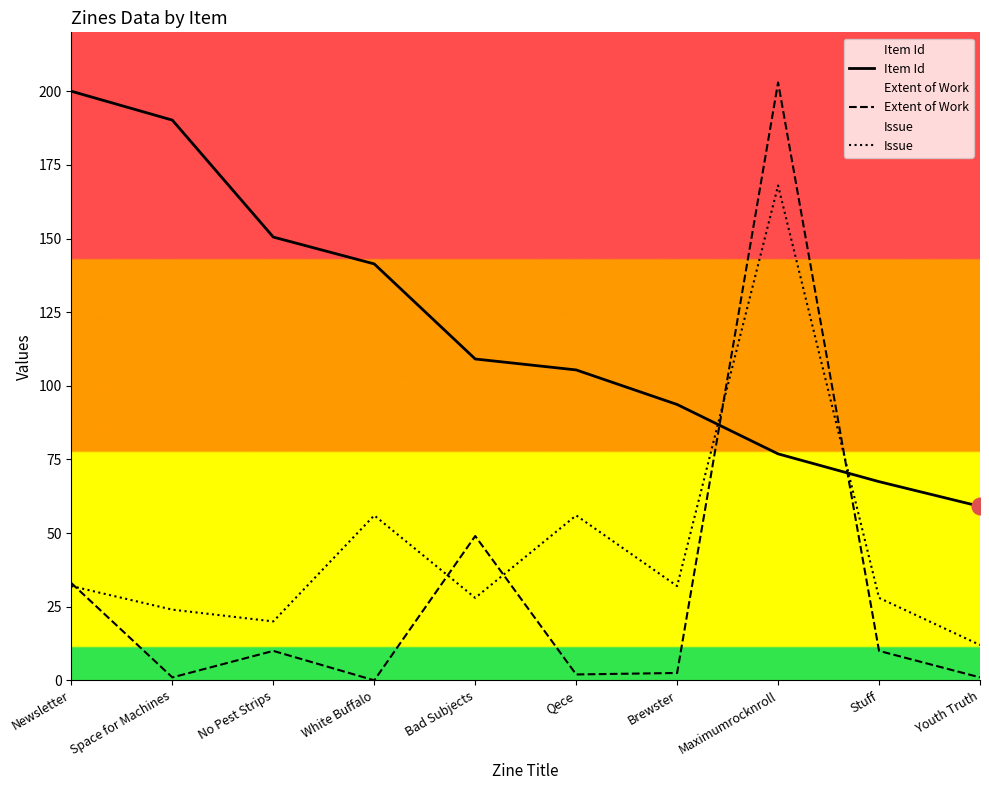

List the series in order of their overall mean, lowest first.

Extent of Work, Issue, Item Id